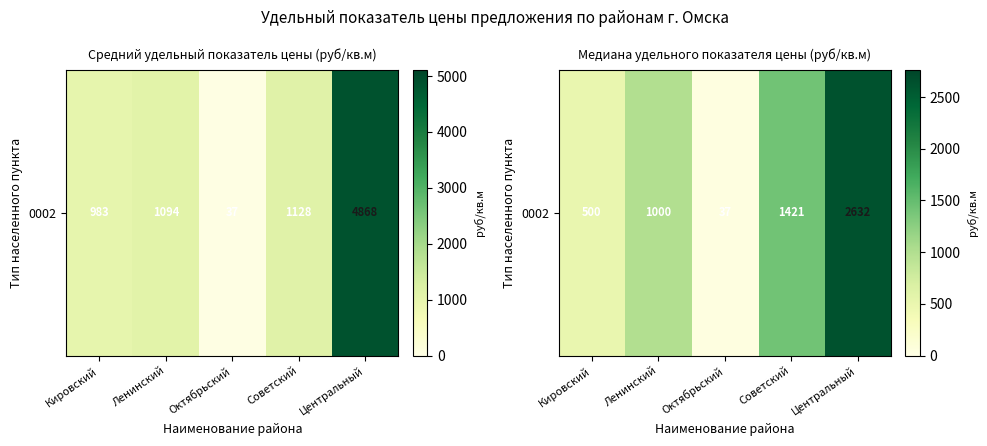

What is the difference between the values at Центральный and Кировский?

2131.6